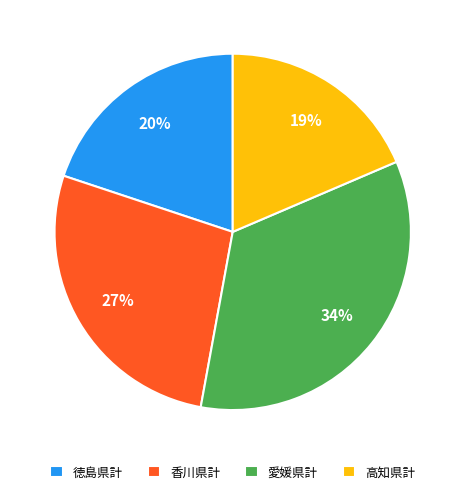

Do 香川県計 and 愛媛県計 together represent more than half of the pie?

Yes